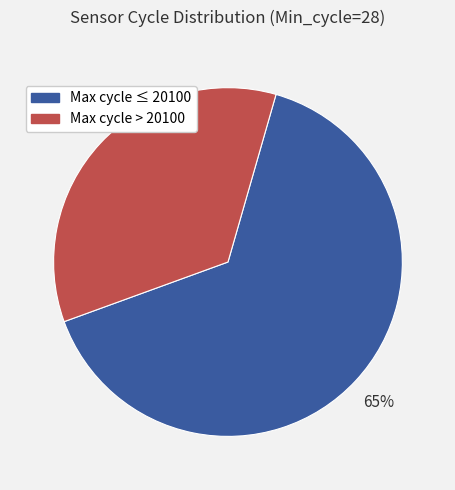

To the nearest percent, what is the average slice percentage?

50%